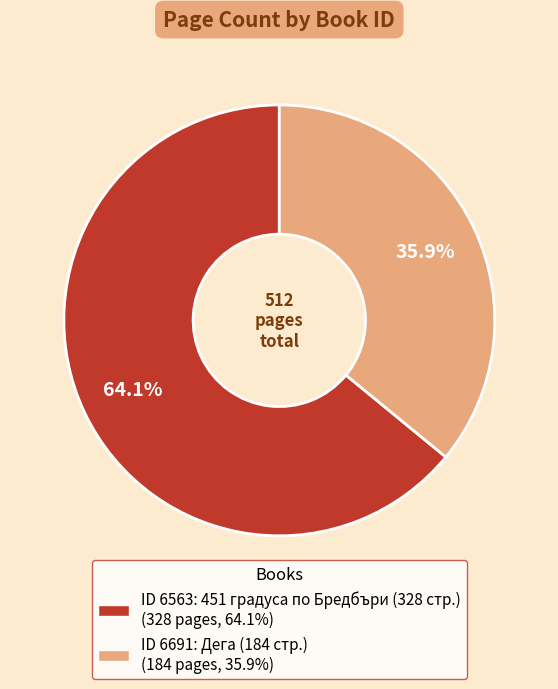

Is there a majority slice in this chart?

Yes